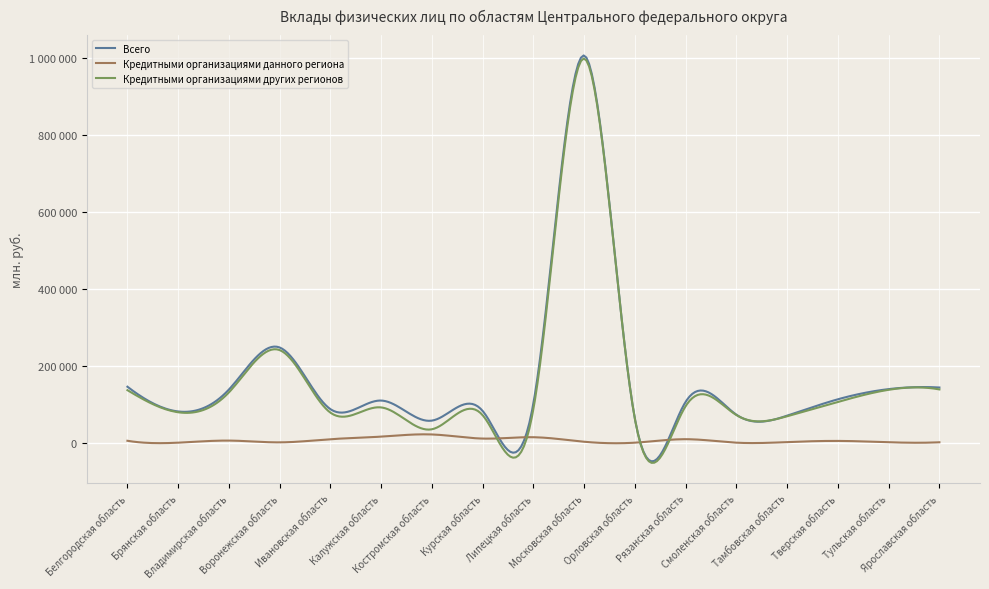

Does the chart display data point markers on the line(s)?

No